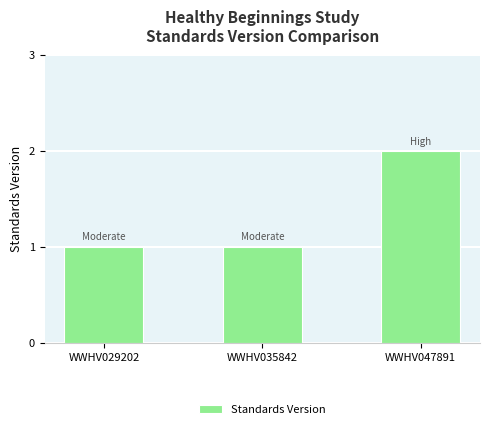

True or false: the data shows 1 at WWHV035842.

True